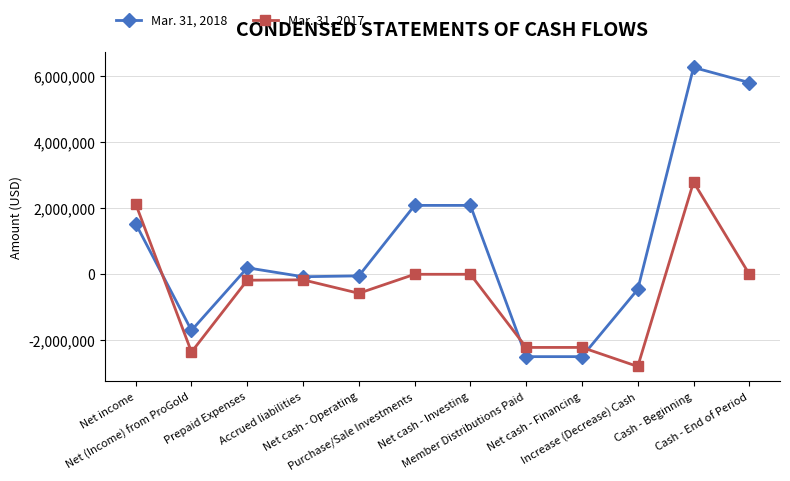

What is the maximum value shown in the chart?

6261000